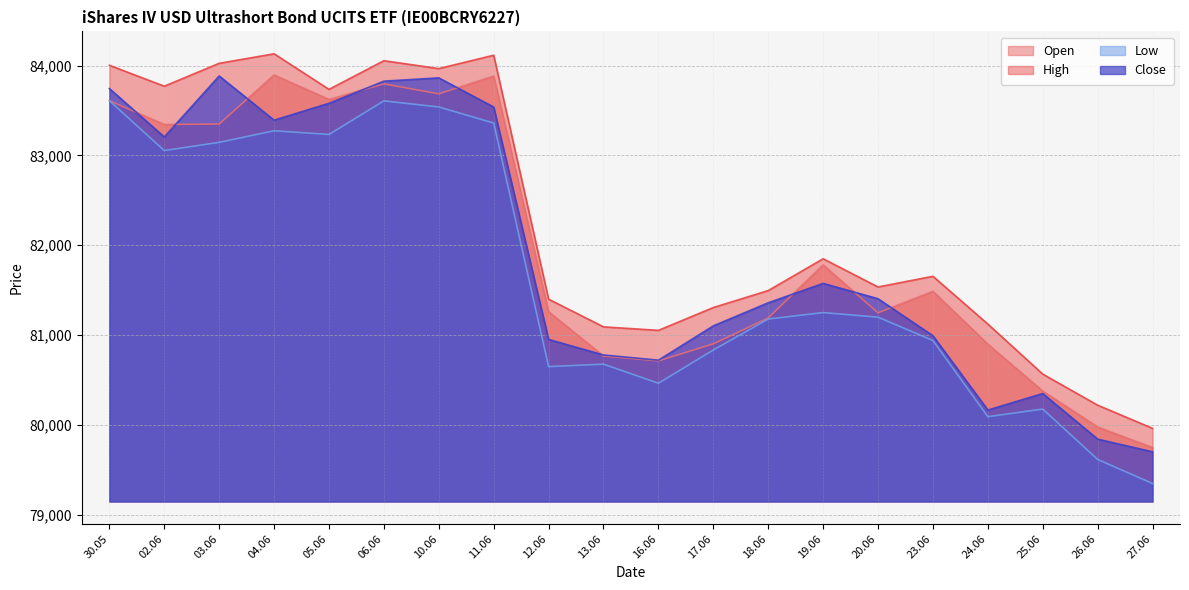

At which category is the sum across all series the highest?

06.06